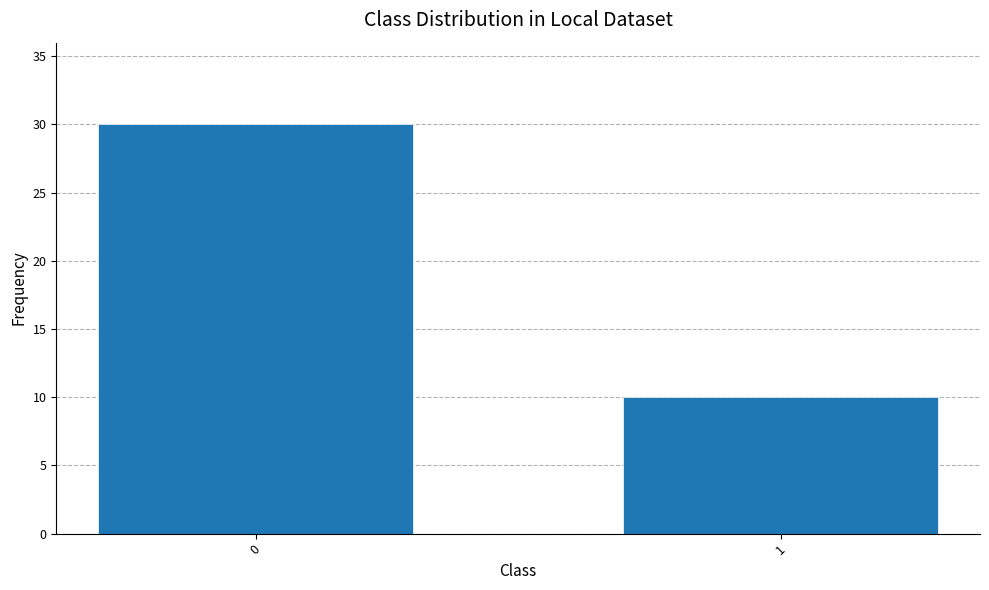

What is the minimum value shown in the chart?

10